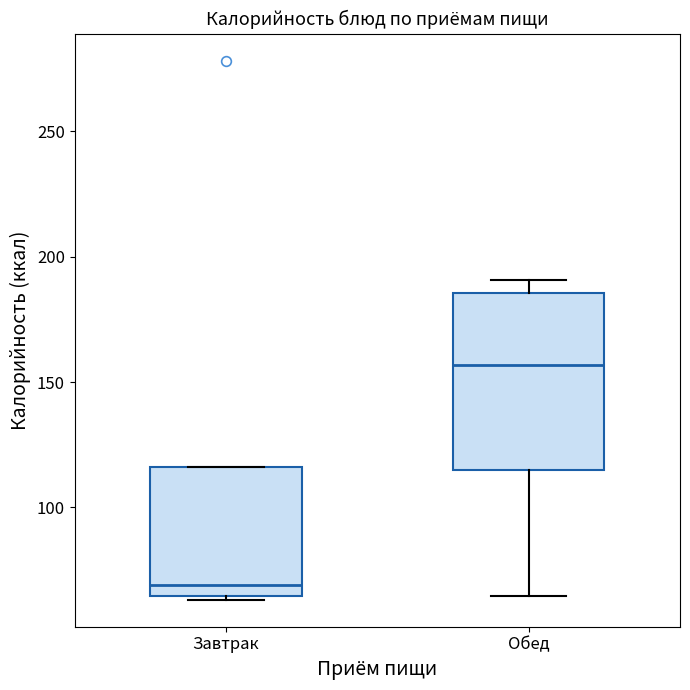

Which box has the lowest median line?

Завтрак